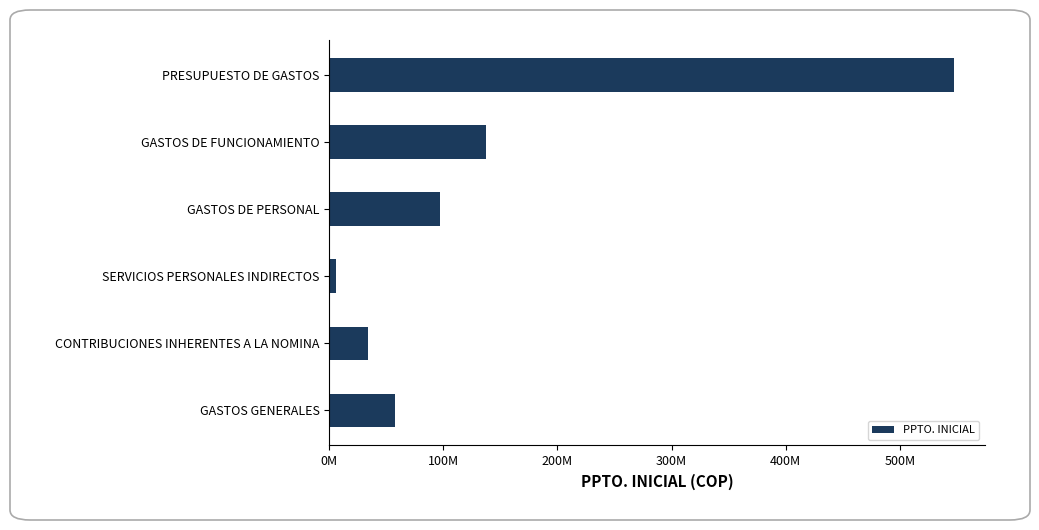

Rank the categories by value from lowest to highest.

SERVICIOS PERSONALES INDIRECTOS, CONTRIBUCIONES INHERENTES A LA NOMINA, GASTOS GENERALES, GASTOS DE PERSONAL, GASTOS DE FUNCIONAMIENTO, PRESUPUESTO DE GASTOS